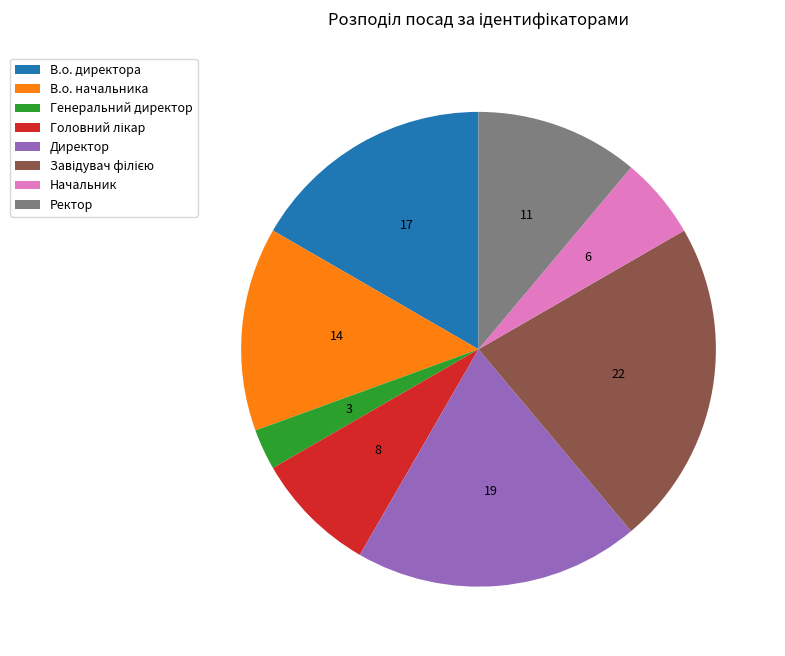

Which slice is the smallest?

Генеральний директор